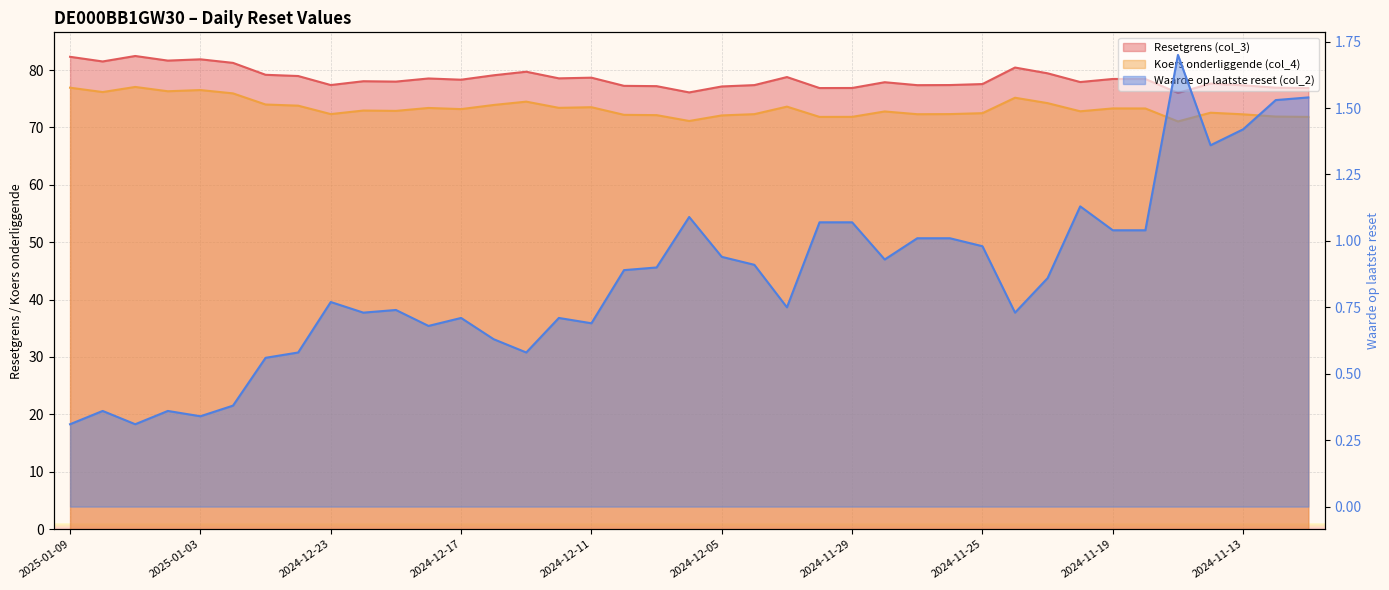

How many values in the Koers onderliggende (col_4) series exceed 72?

33